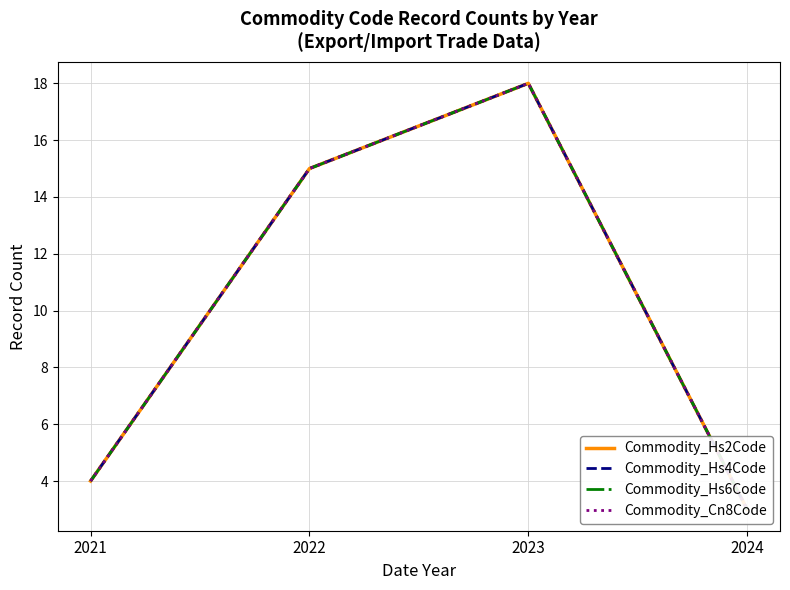

List the labels in order of Commodity_Cn8Code value, largest first.

2023, 2022, 2021, 2024